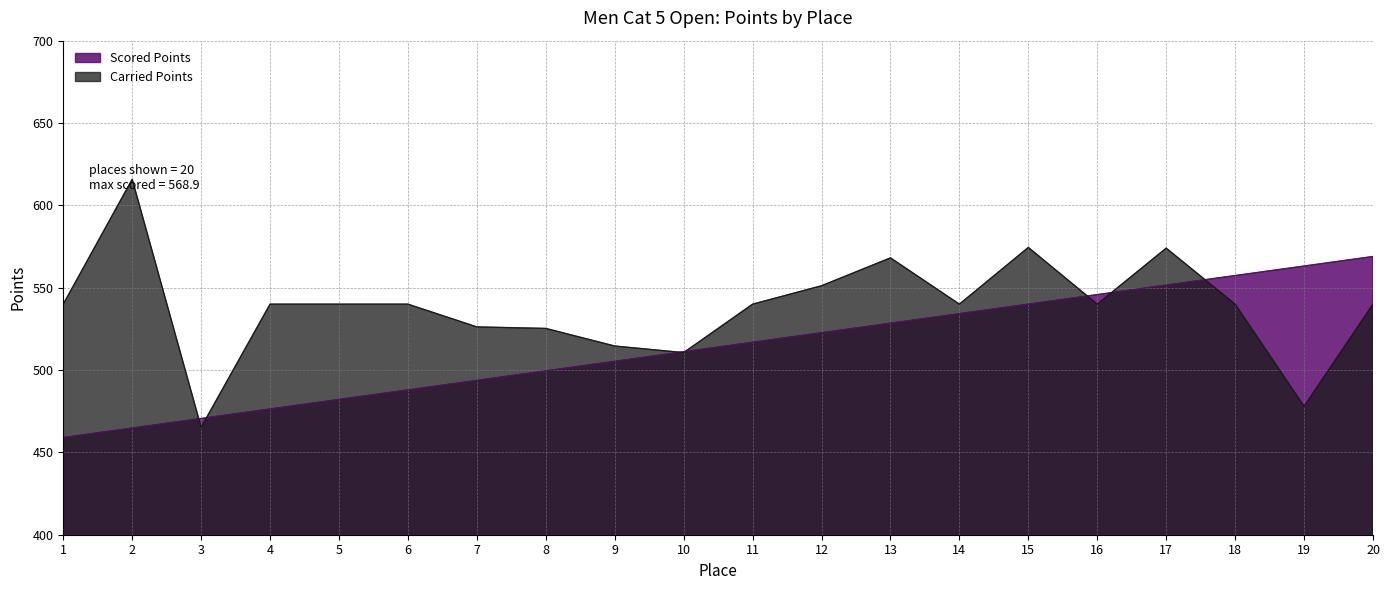

Is it true that Carried Points equals 759.7 at 8?

False